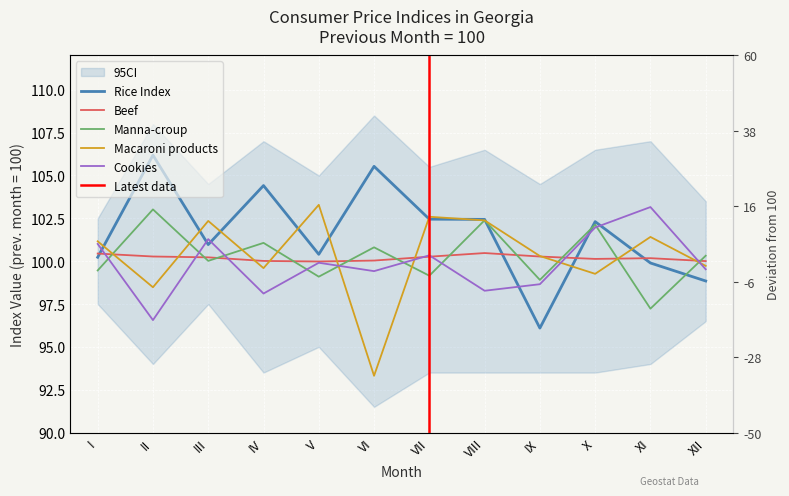

Where does the Cookies series first go above 99?

I